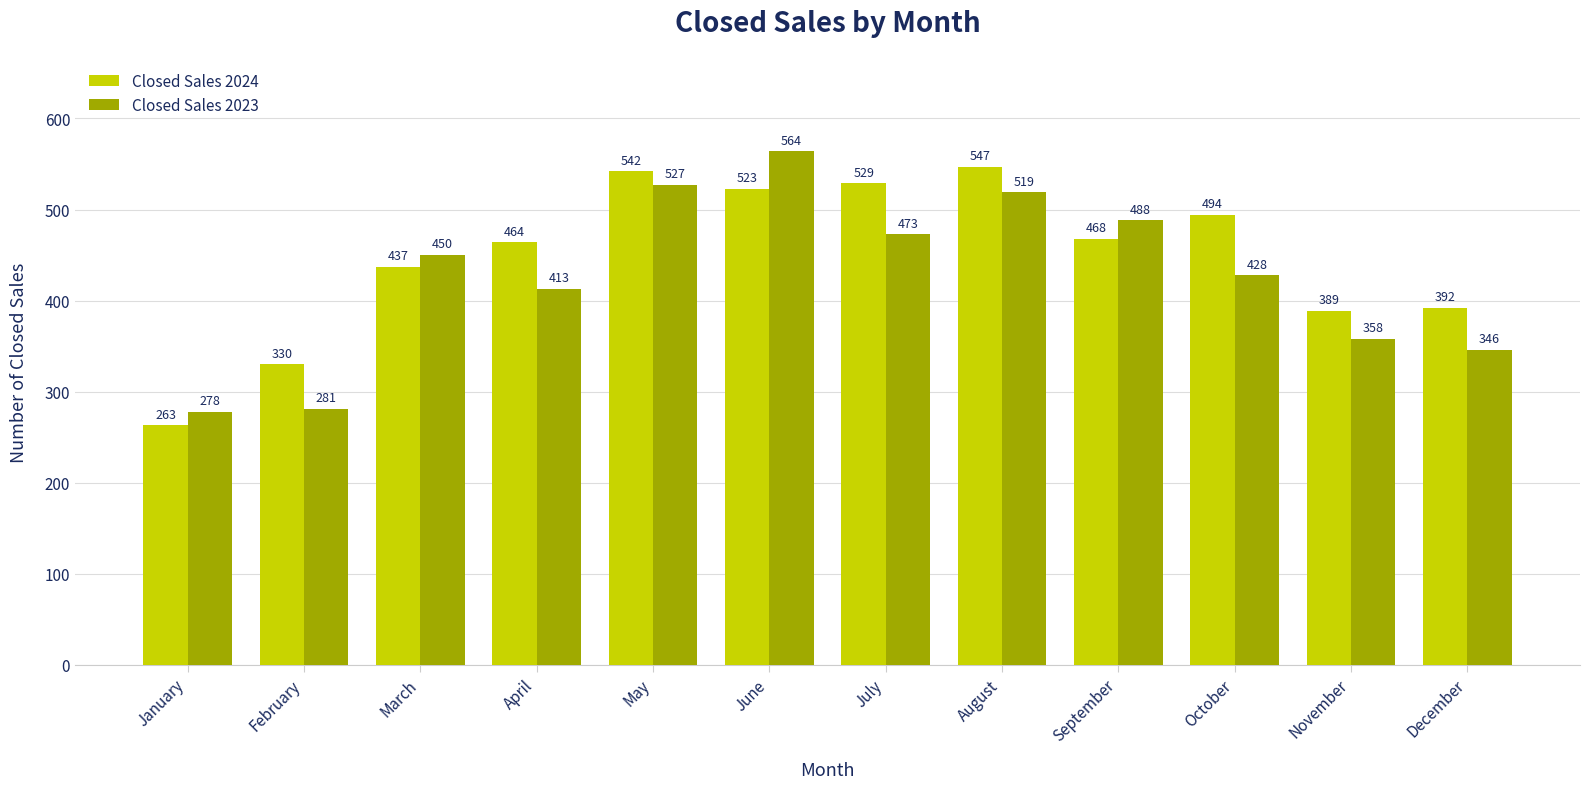

Which series has the largest range (max minus min)?

Closed Sales 2023